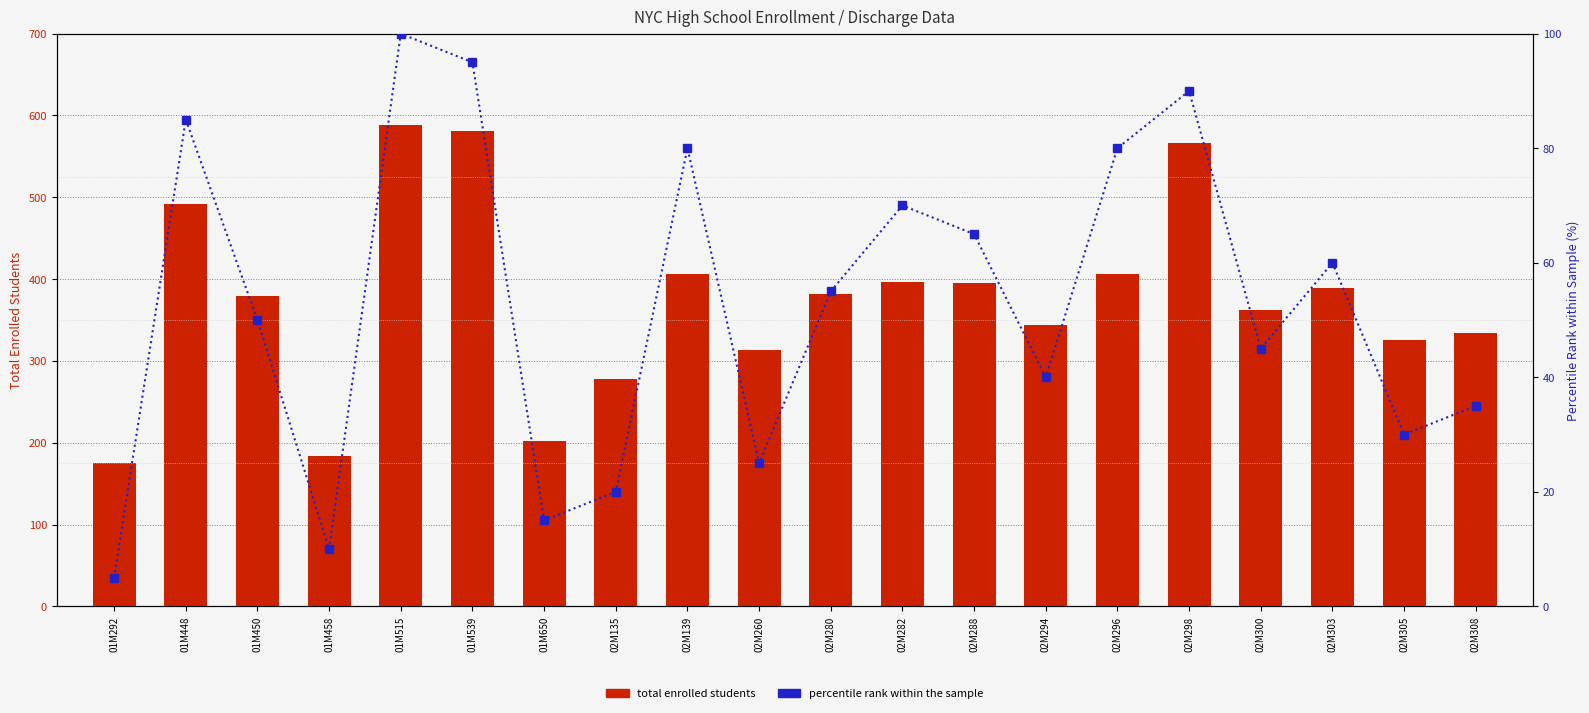

What is the difference between the highest and lowest values at 02M139?

326